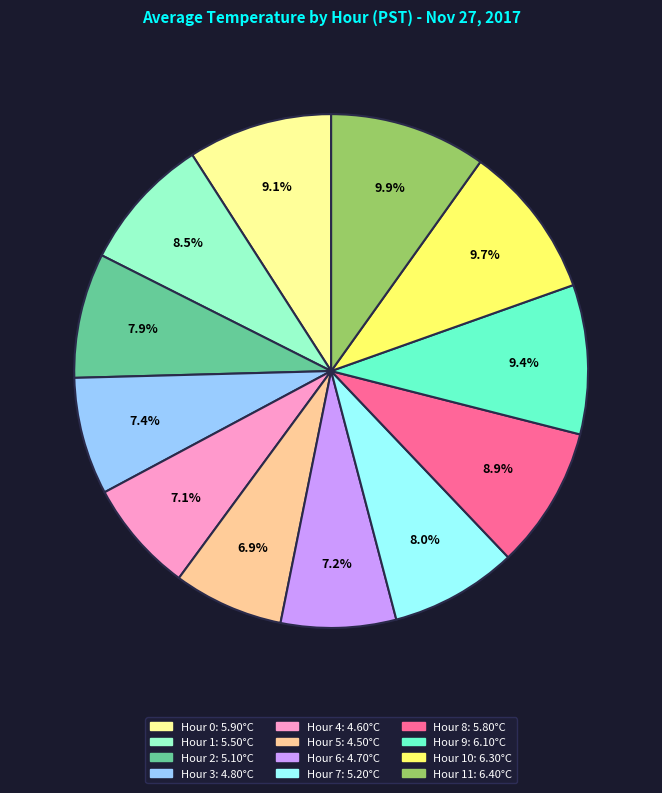

How many slices are in this pie chart?

12